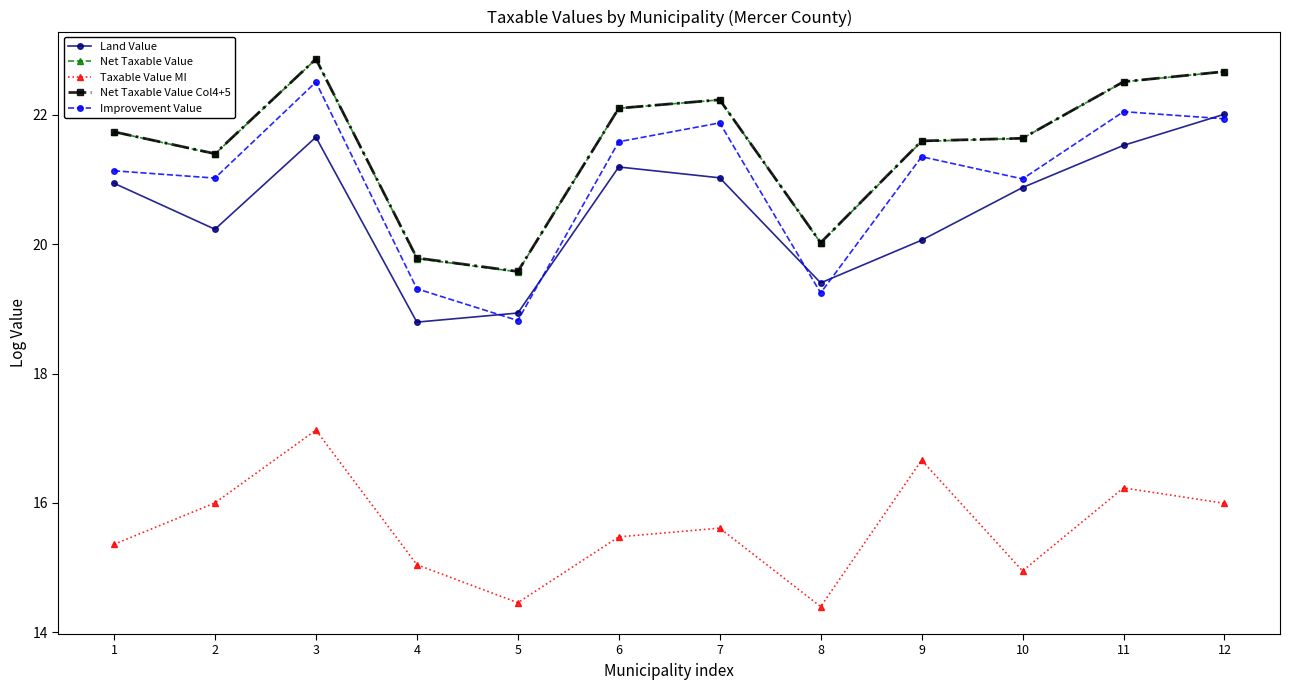

True or false: Improvement Value and Net Taxable Value intersect in this chart.

False